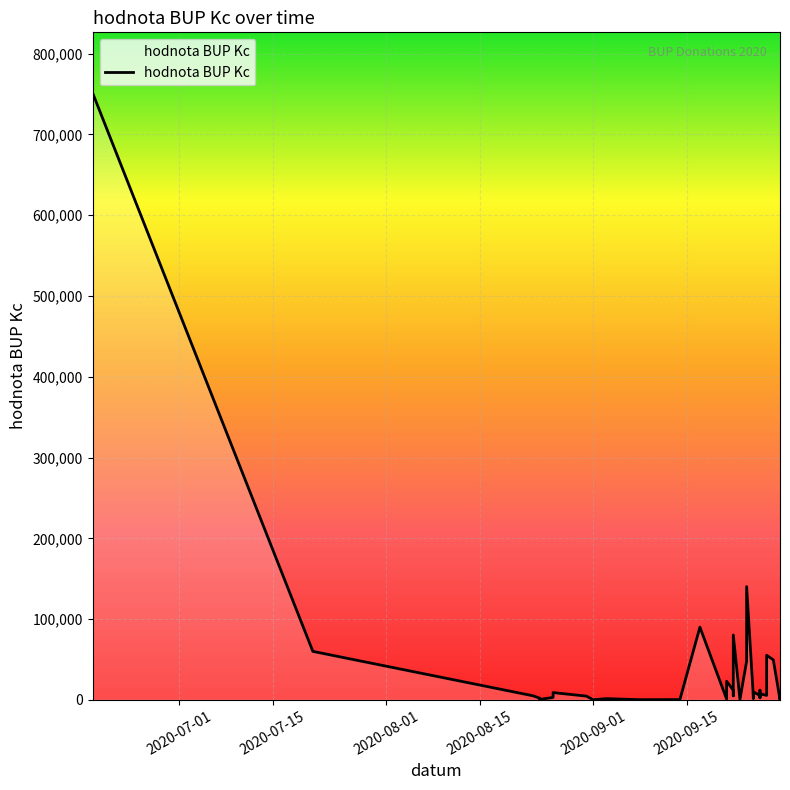

Reading left to right, what are all the values shown in this chart?

751291	60000	5000	2000	1000	500	3000	9000	4600	100	100	1500	1500	1500	1500	200	300	90000	1000	23000	12000	5000	80270	490	48000	140200	5000	2000	9720	5500	2500	12000	4000	7500	5500	55200	55200	49500	400	3000